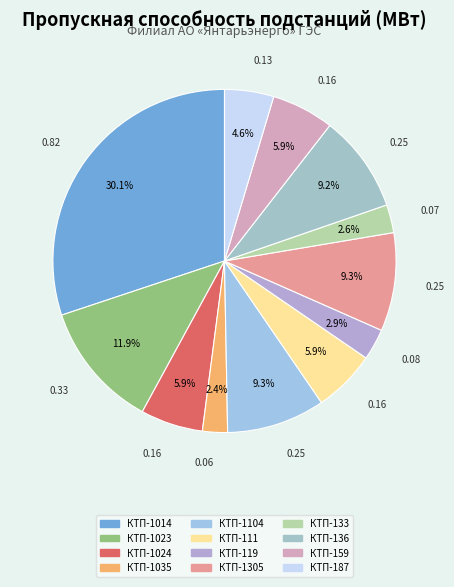

Do КТП-133 and КТП-1014 together represent more than half of the pie?

No